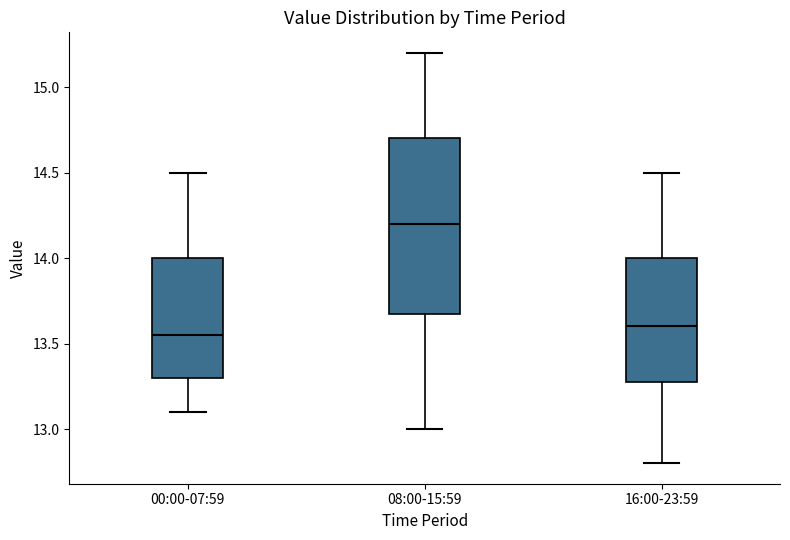

Reading left to right, read every box against the y-axis: the position of its median line, the range the box covers, and the ends of its whiskers. The values are not printed on the chart, so give them approximately, as read against the axis.

00:00-07:59: median 13.55, box 13.30 to 14.00, whiskers 13.10 to 14.50
08:00-15:59: median 14.20, box 13.70 to 14.70, whiskers 13.00 to 15.20
16:00-23:59: median 13.60, box 13.30 to 14.00, whiskers 12.80 to 14.50